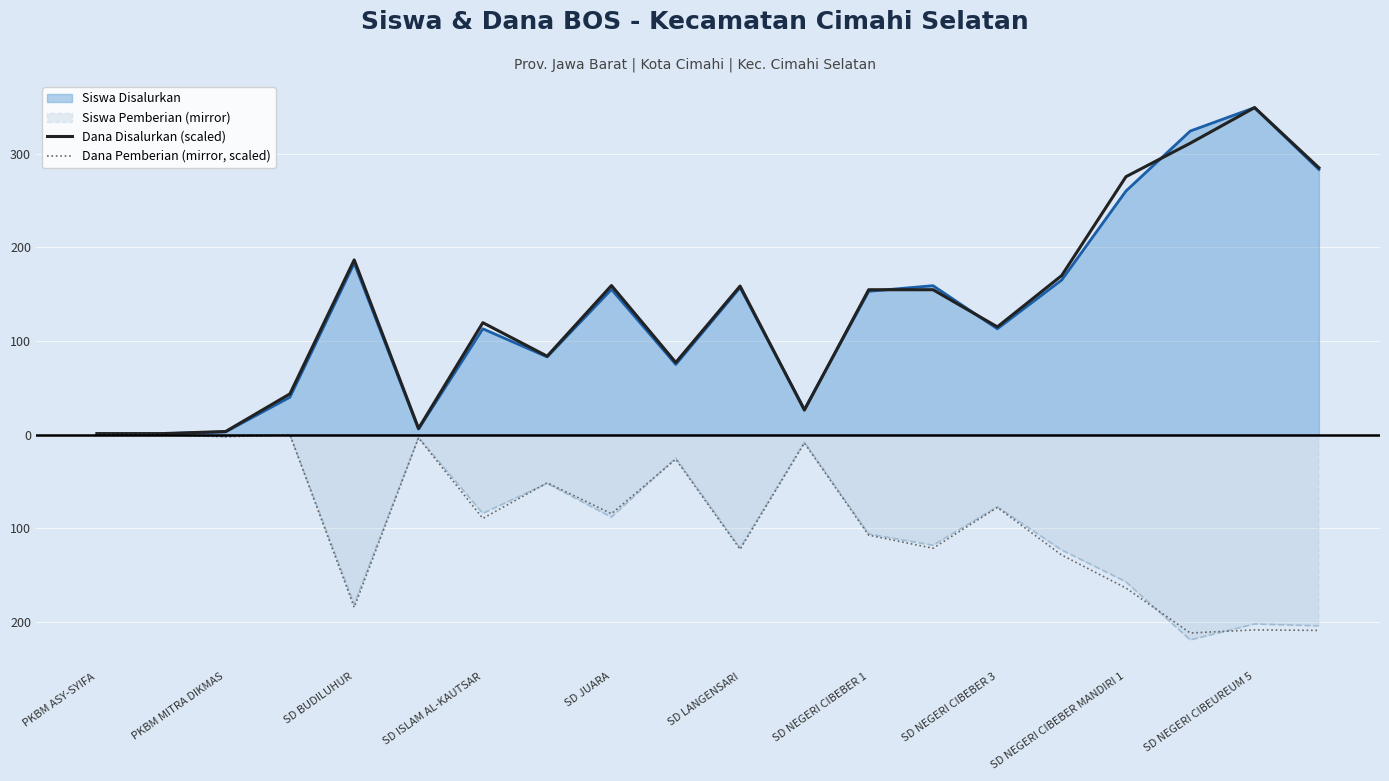

True or false: Dana Pemberian (mirror, scaled) and Dana Disalurkan (scaled) cross at least once.

False